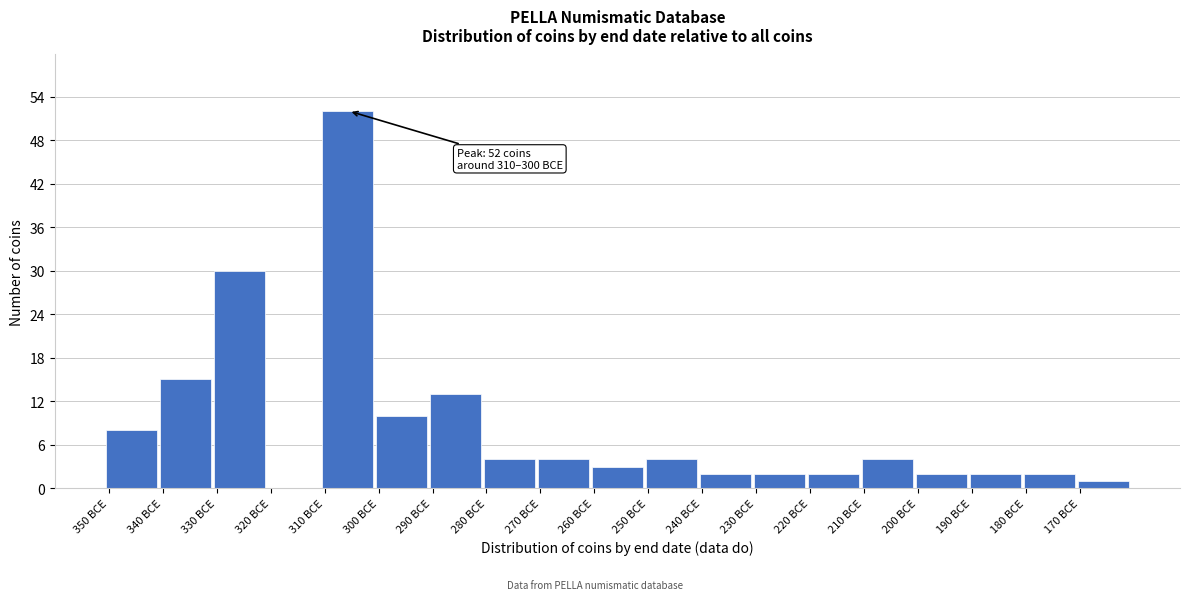

Reading right to left, transcribe all the data shown in this chart.

170 BCE=1	180 BCE=2	190 BCE=2	200 BCE=2	210 BCE=4	220 BCE=2	230 BCE=2	240 BCE=2	250 BCE=4	260 BCE=3	270 BCE=4	280 BCE=4	290 BCE=13	300 BCE=10	310 BCE=52	320 BCE=0	330 BCE=30	340 BCE=15	350 BCE=8